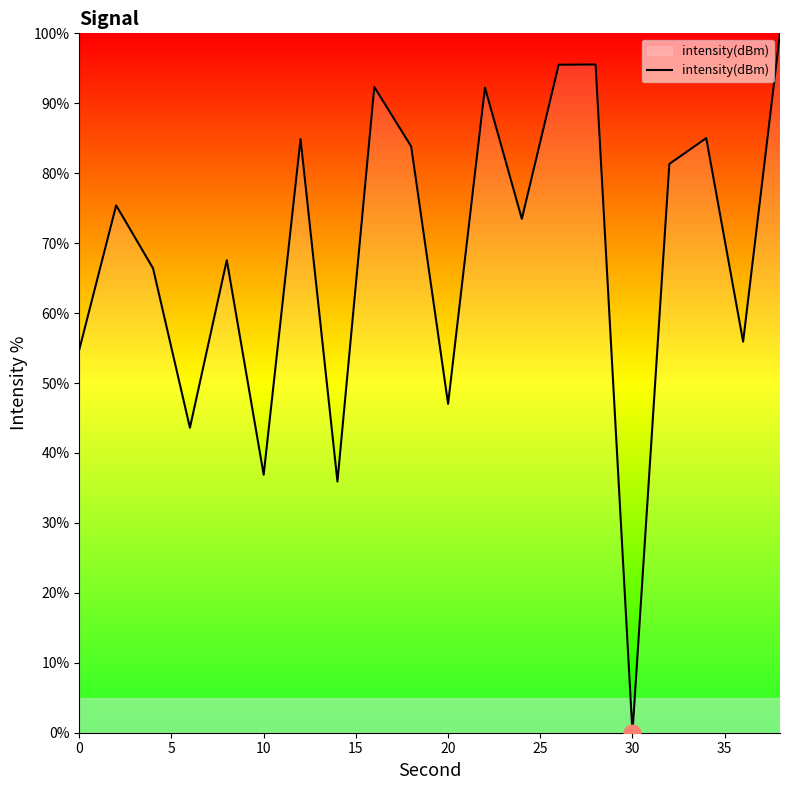

How many lines are shown in the chart?

1